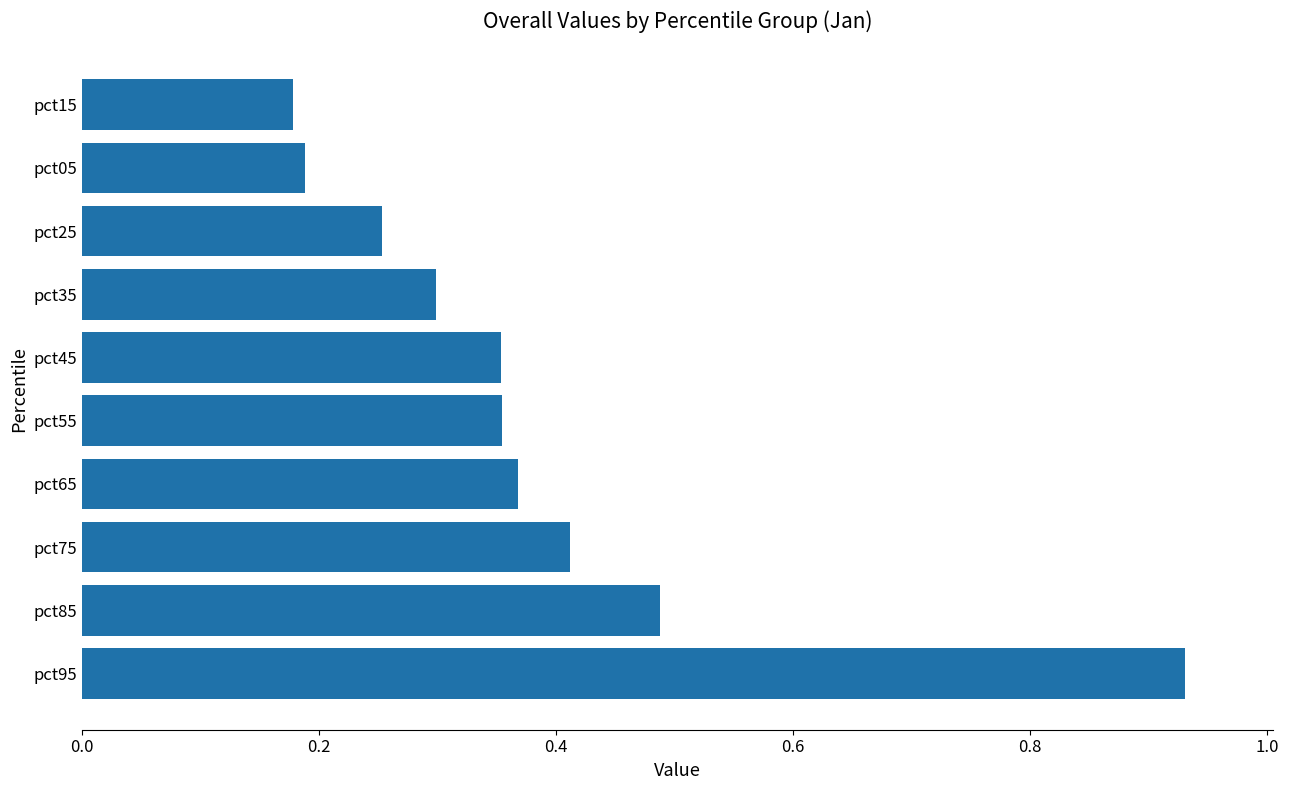

Which label corresponds to the largest value in the chart?

pct95